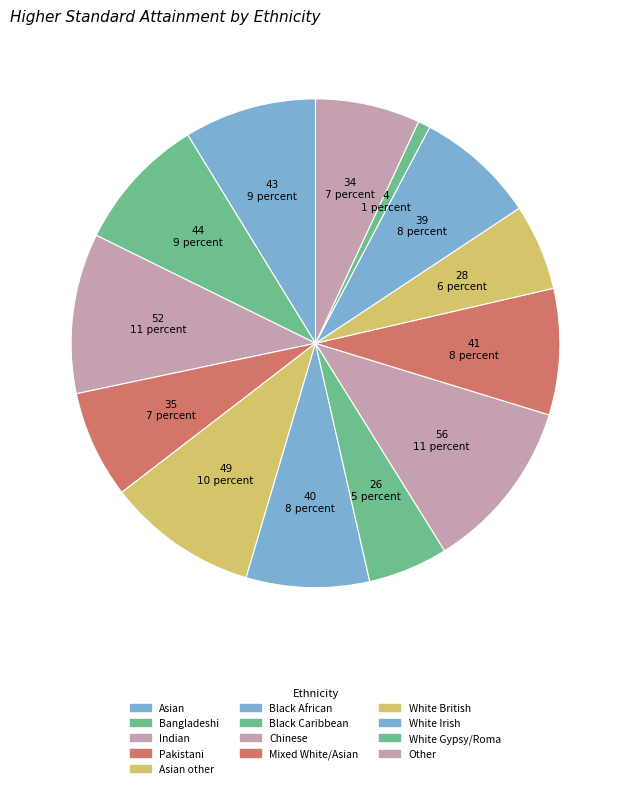

What portion of the pie excludes Black Caribbean?

94.7%